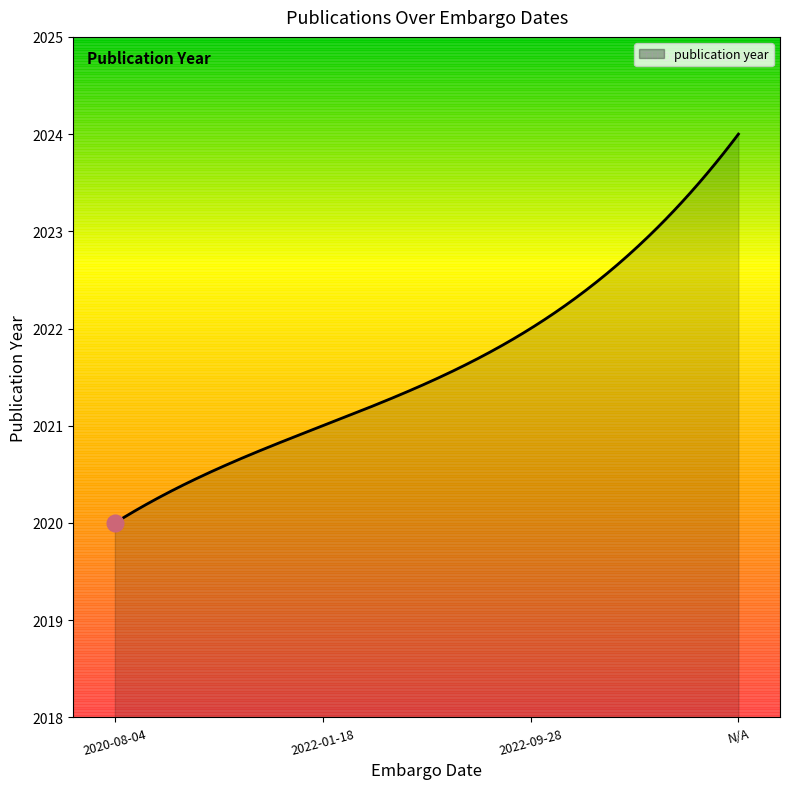

What is the average value?

2021.6